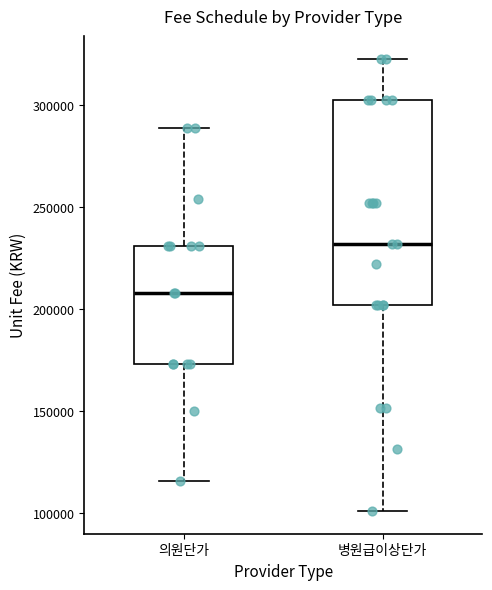

Reading left to right, transcribe this box plot: for each box, give where its median line is, the range the box spans, and where its two whiskers end, as read against the y-axis. The values are not printed on the chart, so give them approximately, as read against the axis.

의원단가: median 210000, box 175000 to 230000, whiskers 115000 to 290000
병원급이상단가: median 230000, box 200000 to 305000, whiskers 100000 to 325000